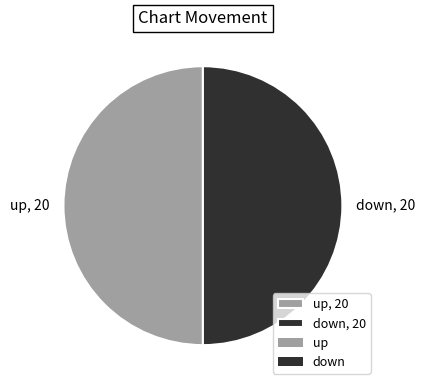

True or false: up, 20 accounts for 50% of the total.

True